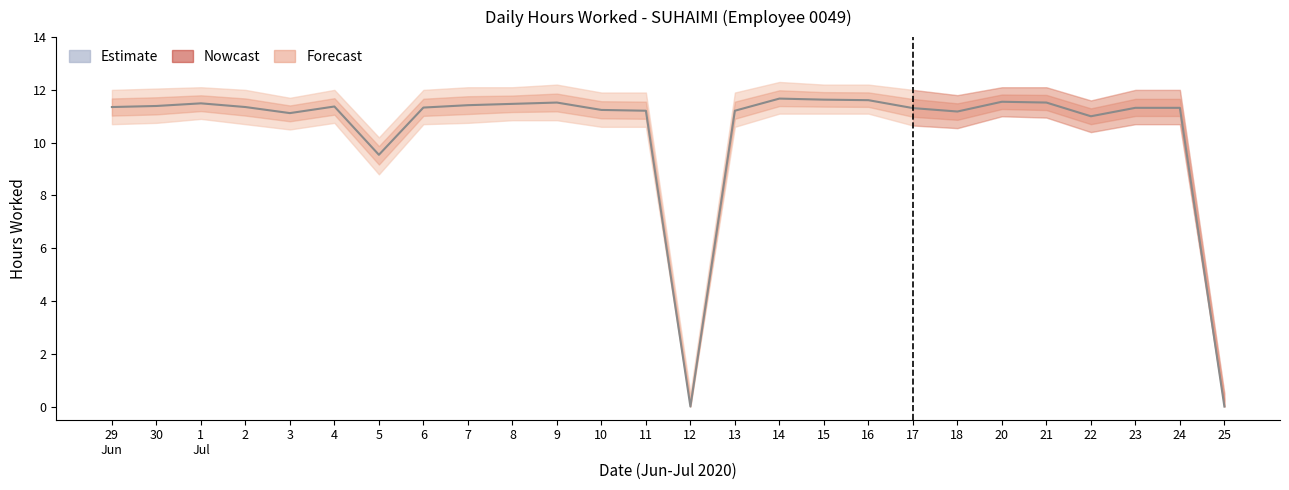

The chart shows a value of 6.0 at 15. True or false?

False